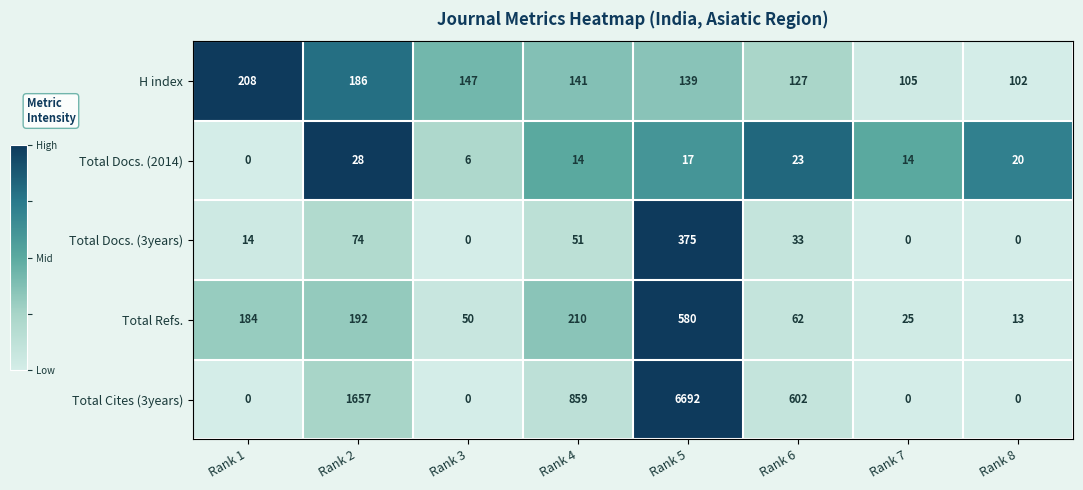

What is the difference between the maximum and minimum values in the Total Cites (3years) series?

6692